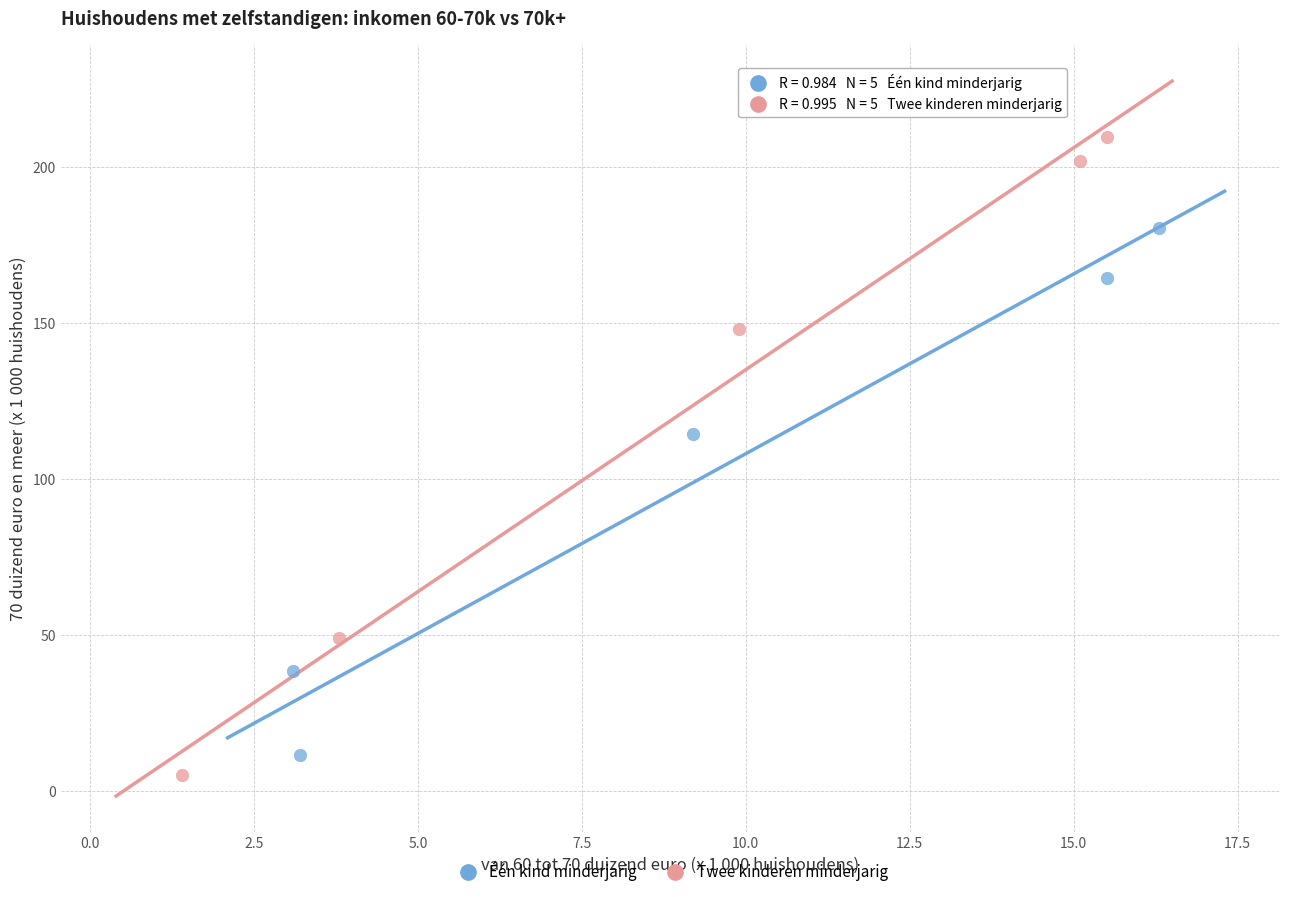

Which series has the largest Y range (max minus min)?

Twee kinderen minderjarig